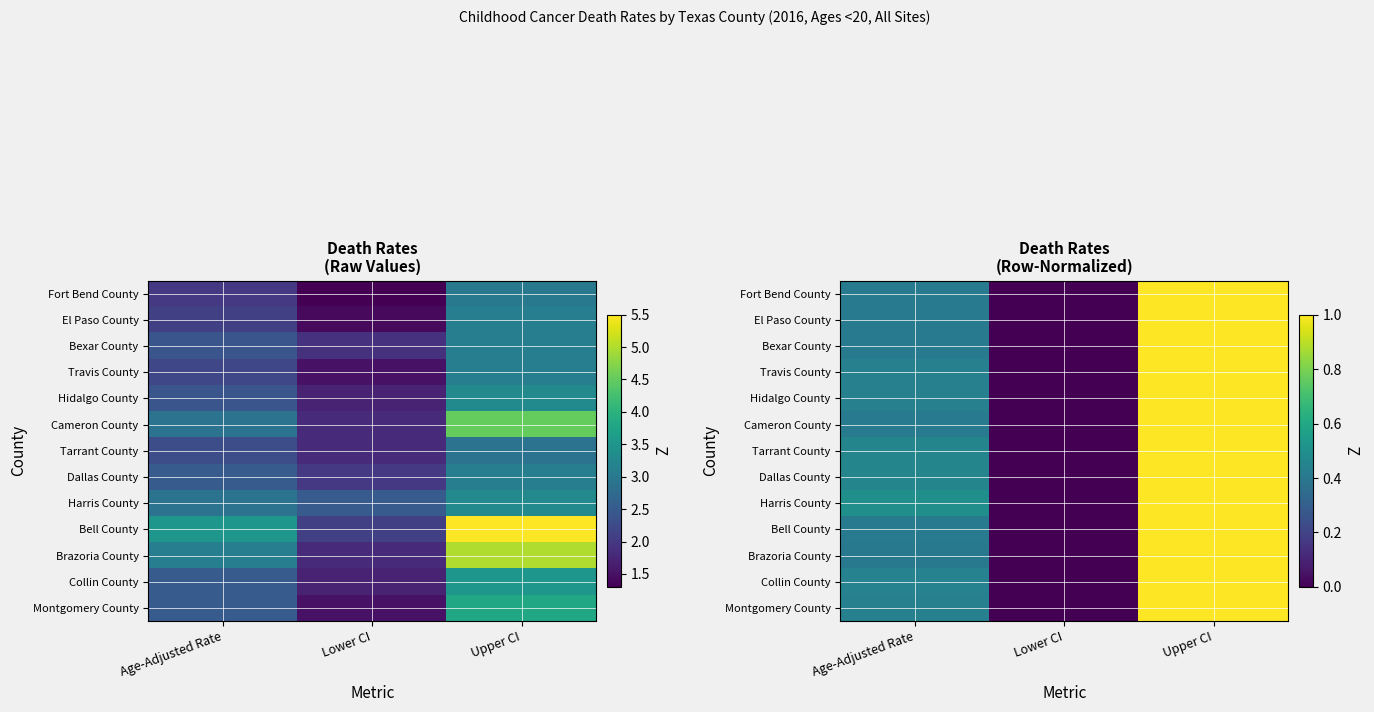

Rank the series by their maximum value, from lowest to highest.

Harris County, Tarrant County, Dallas County, Bexar County, Travis County, Hidalgo County, Fort Bend County, El Paso County, Collin County, Montgomery County, Cameron County, Brazoria County, Bell County